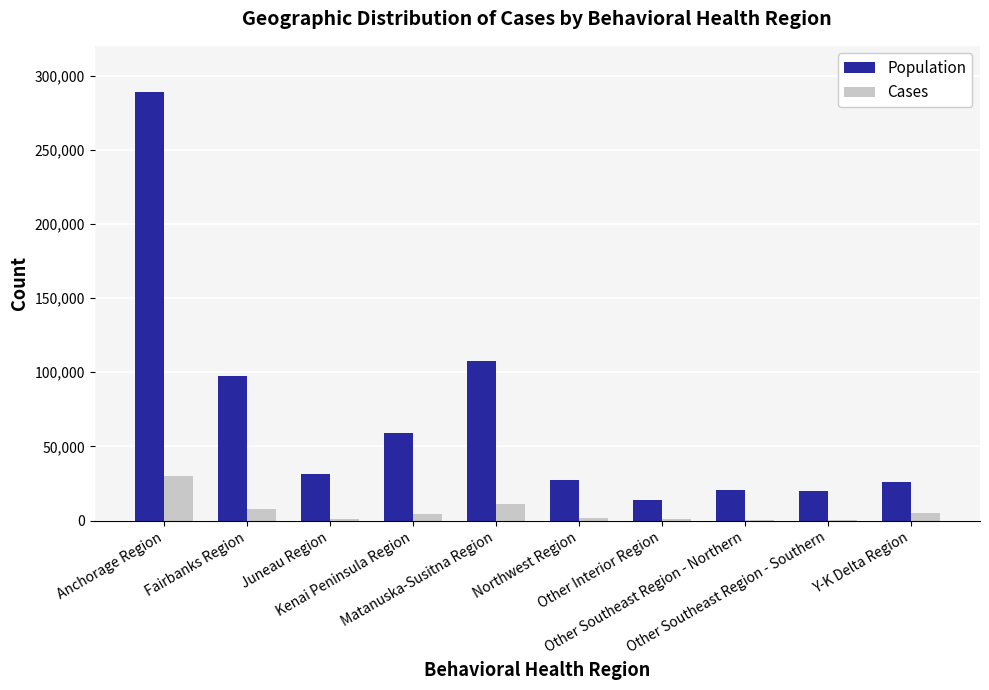

What is the highest value of the Population series?

288970